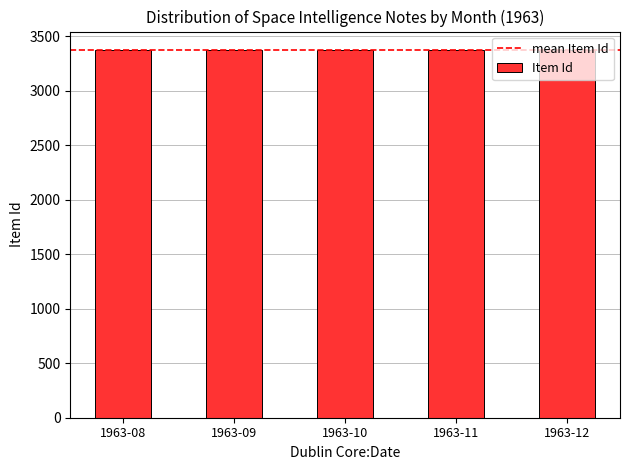

What is the maximum value shown in the chart?

3373